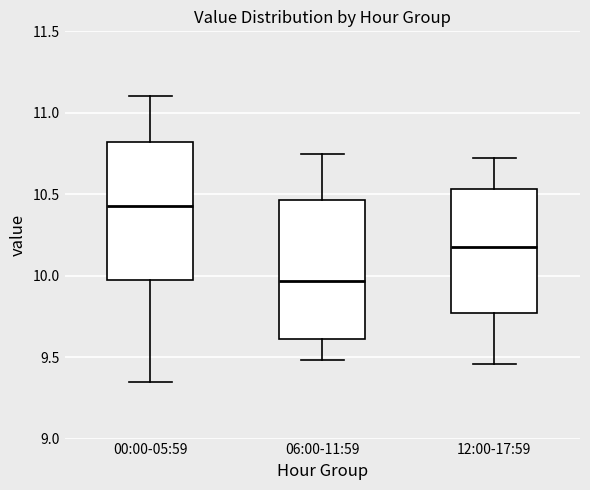

Reading left to right, transcribe this box plot: for each box, give where its median line is, the range the box spans, and where its two whiskers end, as read against the y-axis. The values are not printed on the chart, so give them approximately, as read against the axis.

00:00-05:59: median 10.45, box 9.95 to 10.80, whiskers 9.35 to 11.10
06:00-11:59: median 9.95, box 9.60 to 10.45, whiskers 9.50 to 10.75
12:00-17:59: median 10.20, box 9.75 to 10.55, whiskers 9.45 to 10.70